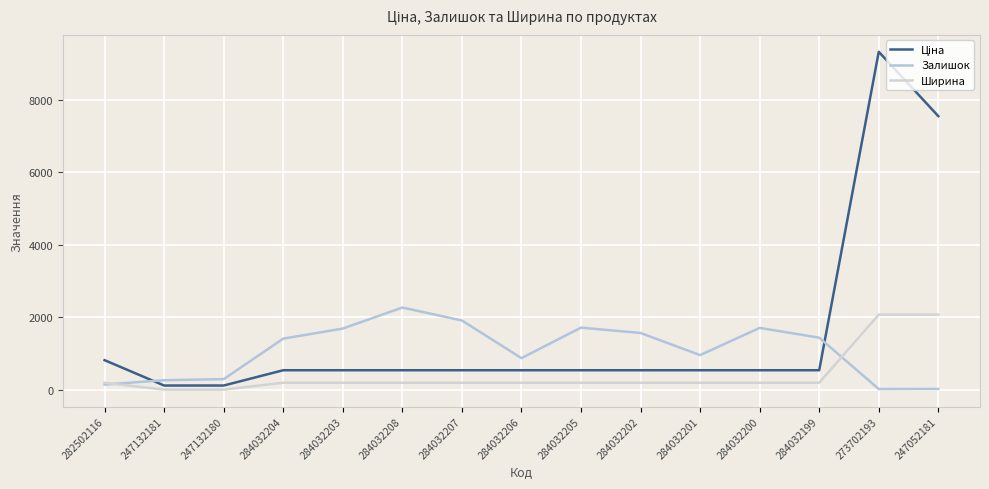

What is the average value of the Залишок series?

1081.5